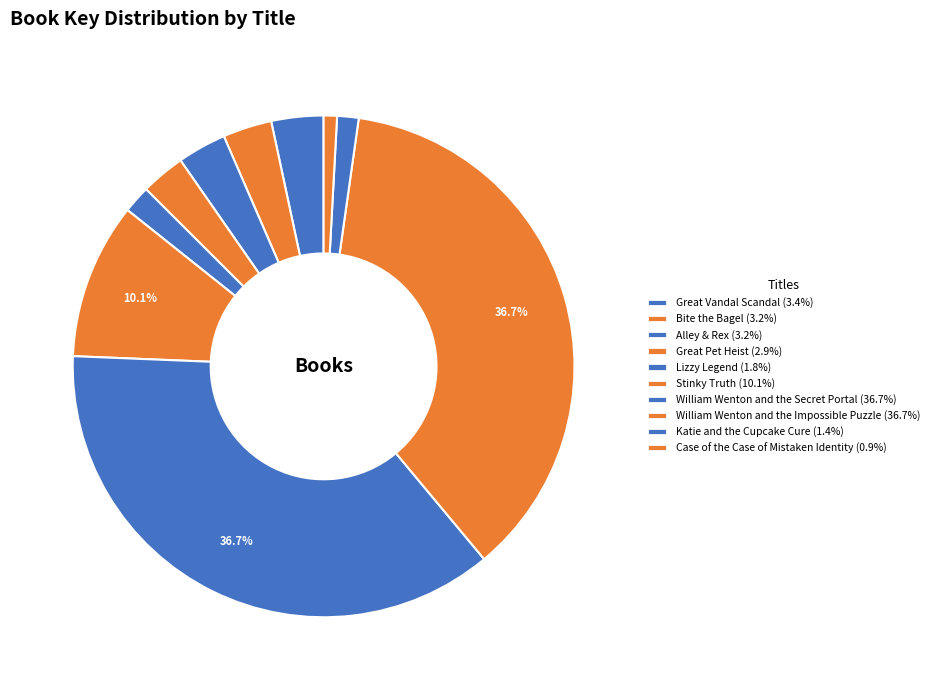

Which category has the smallest portion of the pie?

Case of the Case of Mistaken Identity